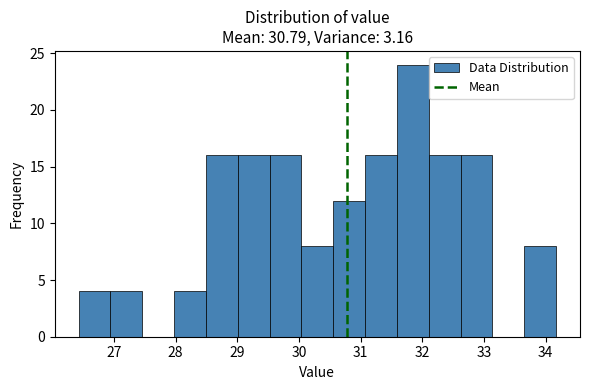

What is the height of the bar covering 32.1 to 32.6 on the x-axis? Neither the bar edges nor the heights are printed on the chart, so give them approximately, as read against the axes.

16